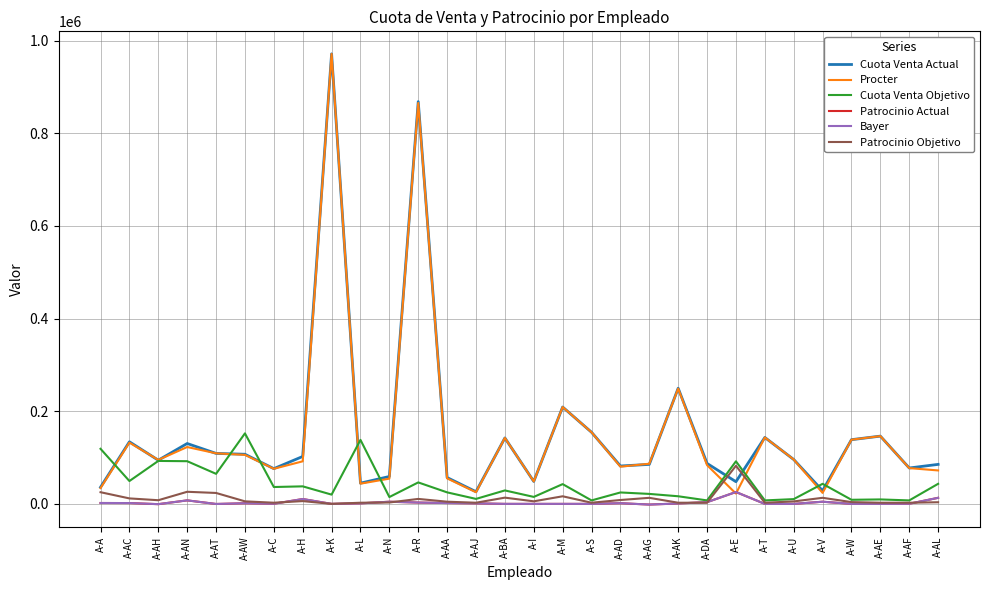

Does the chart have visible grid lines?

Yes